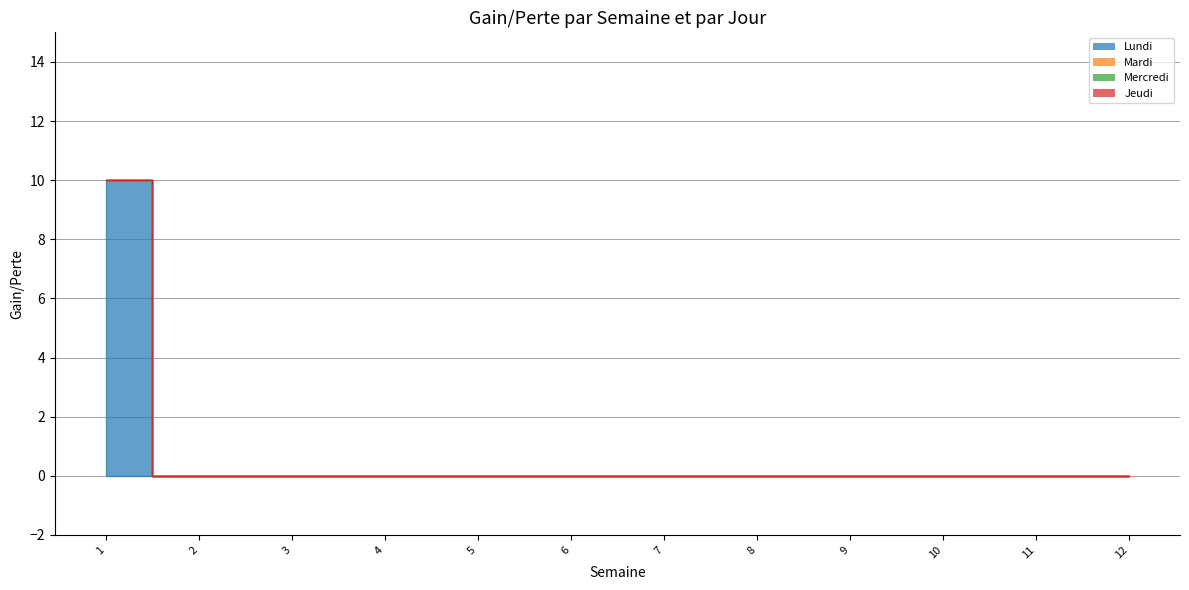

At which label is Mercredi closest to 0?

1